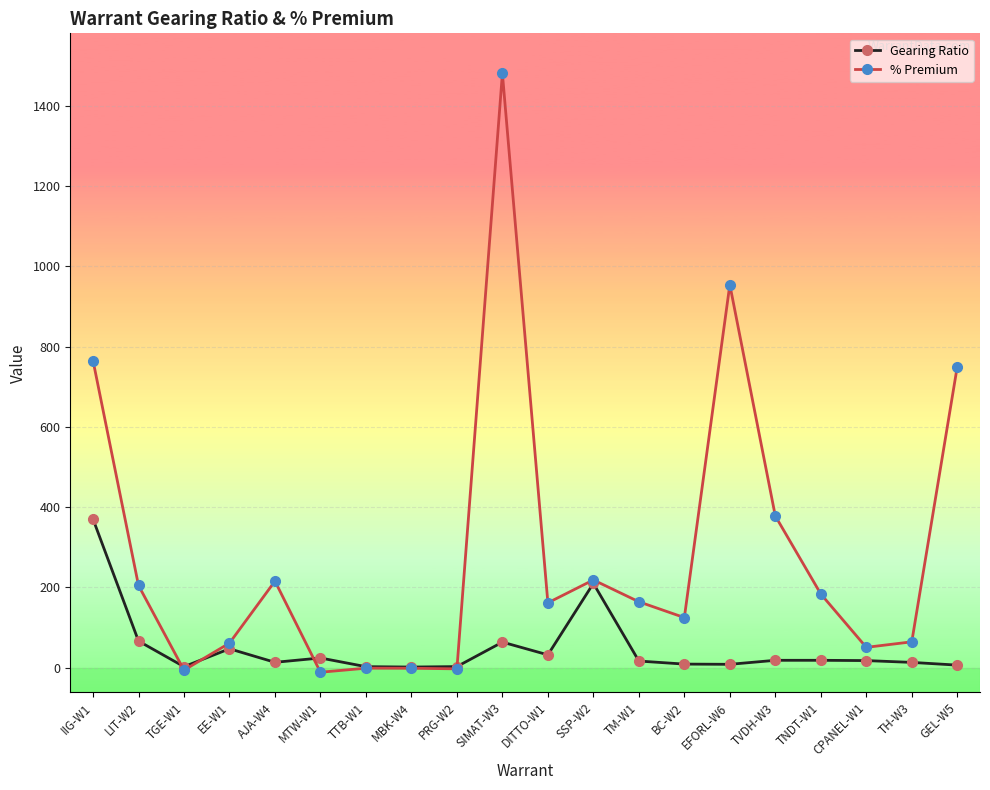

What is the difference between the highest and lowest values at AJA-W4?

202.4